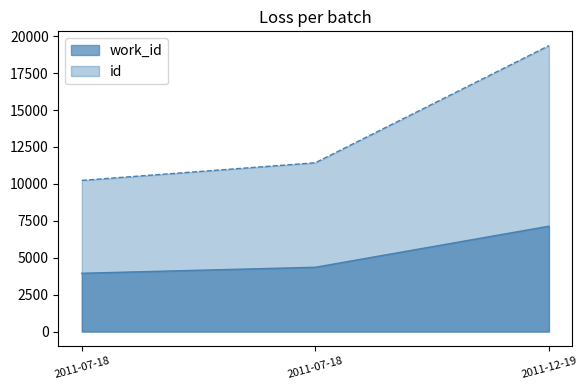

List the series in order of their peak value, highest first.

id, work_id